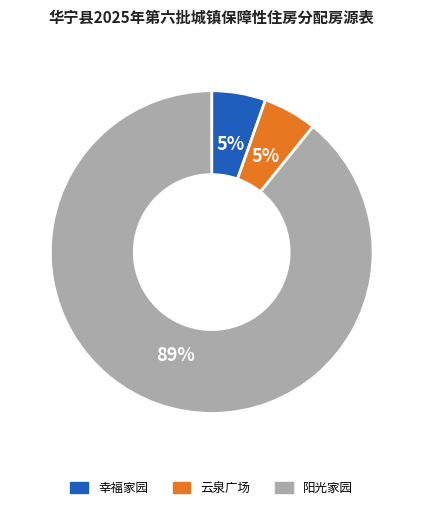

Which slice represents more than half of the pie?

阳光家园